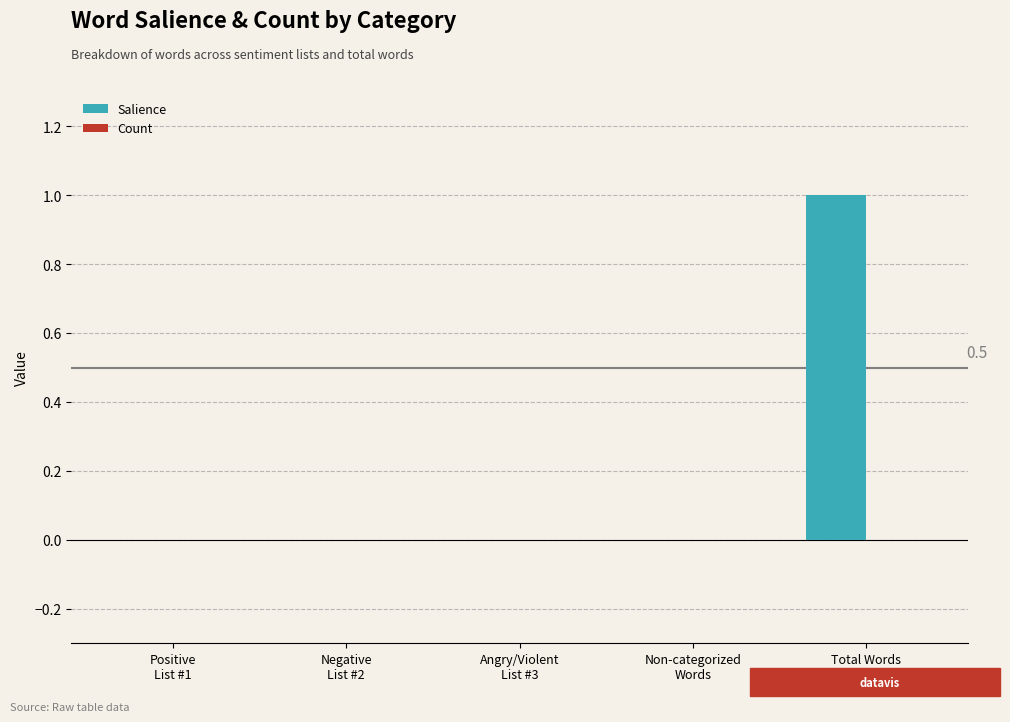

Which label corresponds to the largest value in the chart?

Total Words